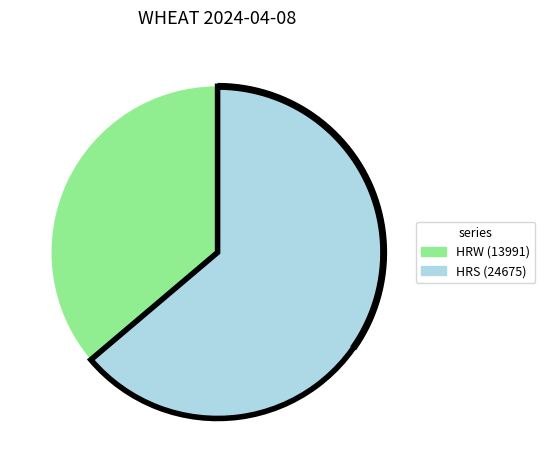

True or false: 13991 accounts for 36% of the total.

True